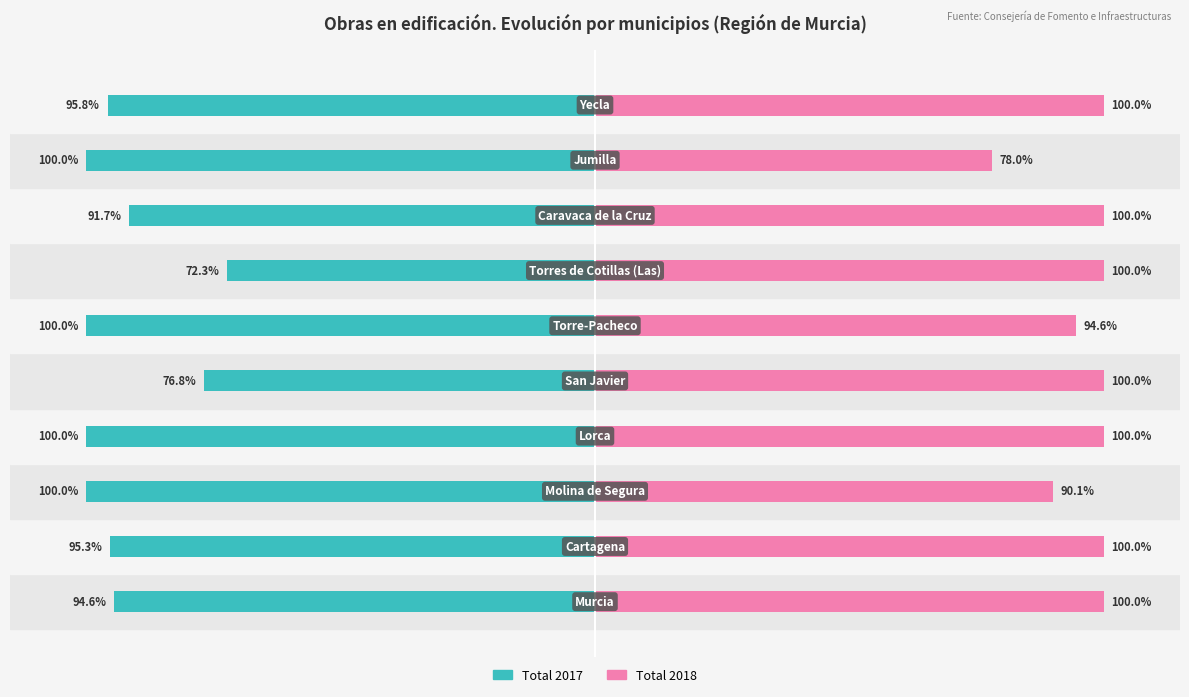

Is the value of Total 2018 at 4 greater than the value of Total 2017 at 1?

Yes